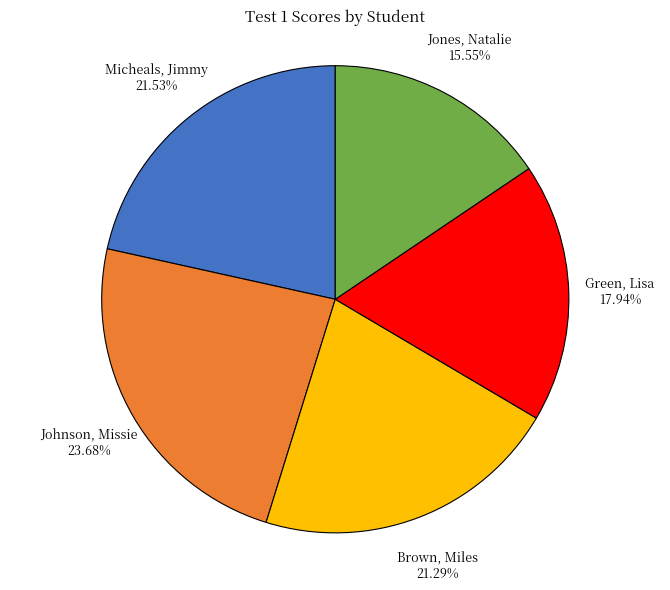

Does any single category account for the majority?

No